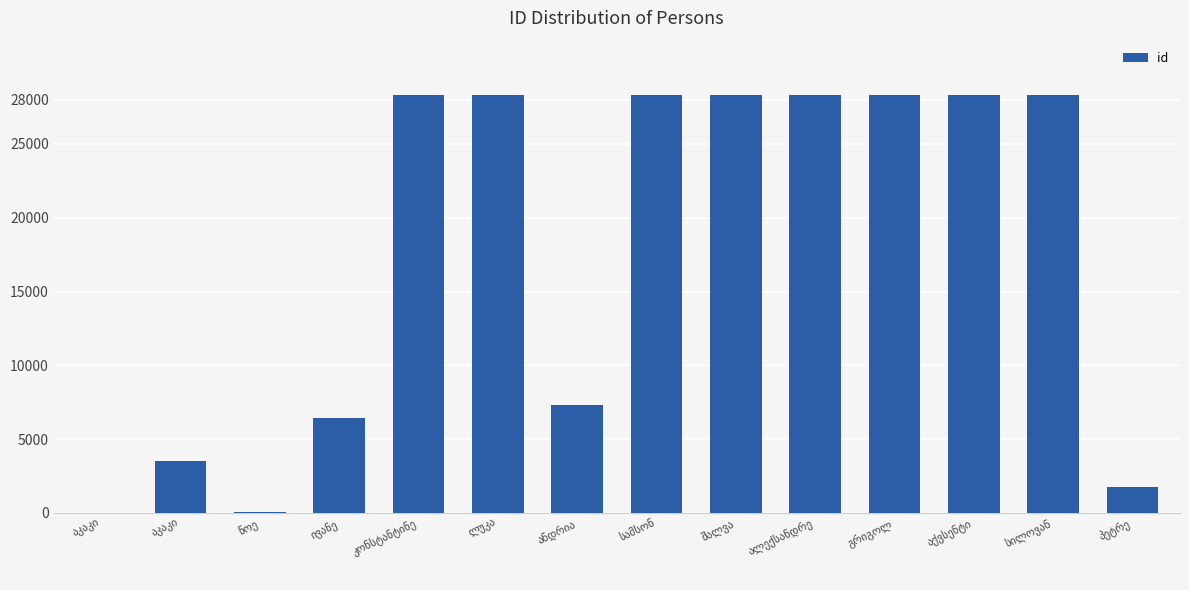

Are the bars grouped side by side (vs. stacked)?

No